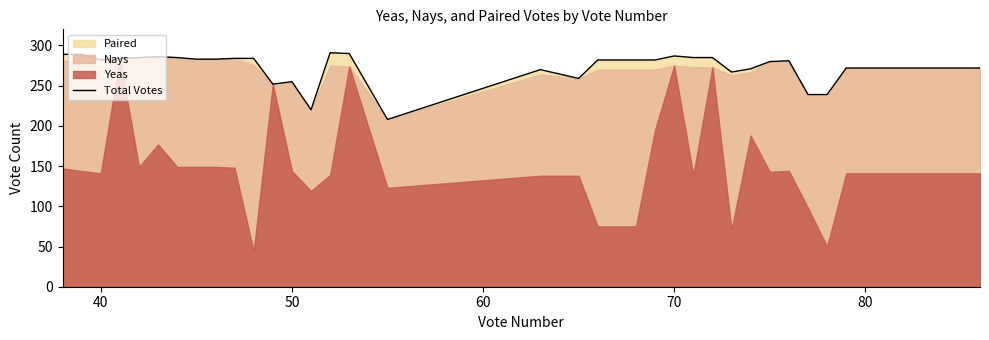

How many points are lower than both their immediate neighbors (excluding endpoints)?

6